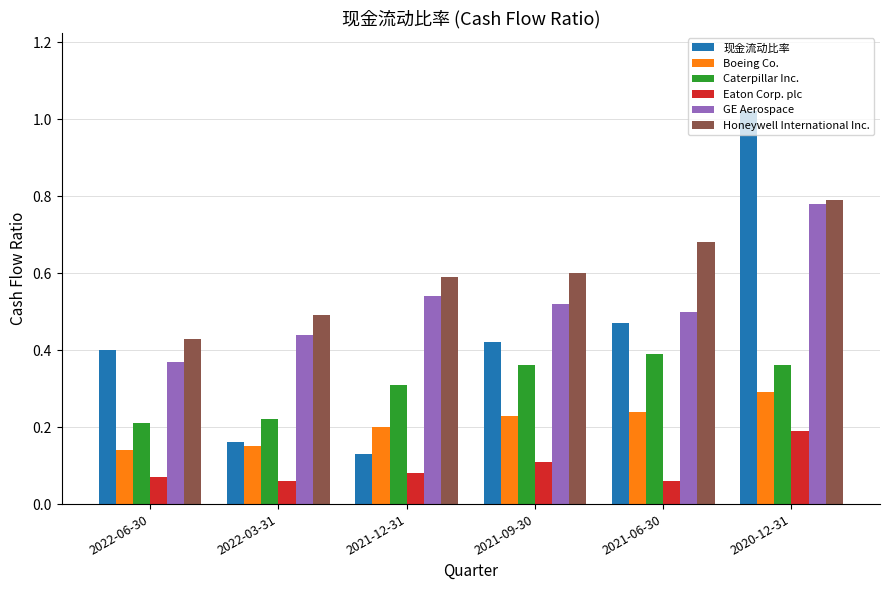

What position from the right is 2022-06-30?

6